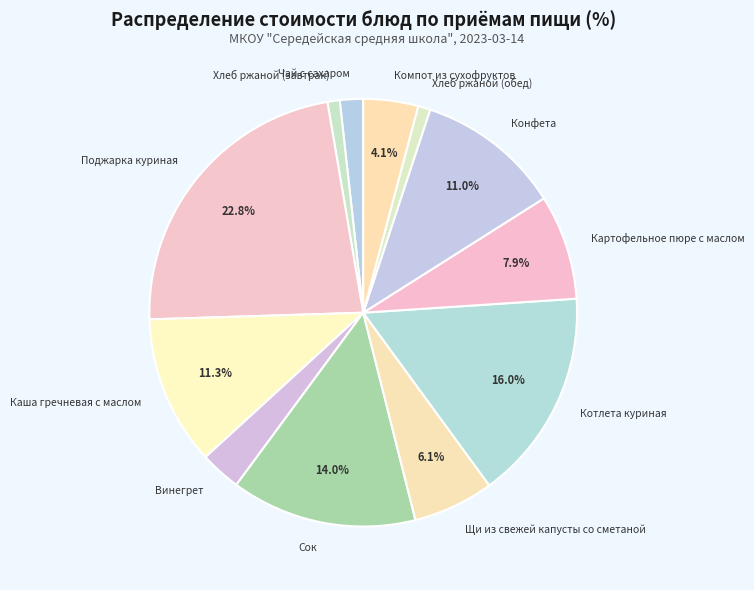

To the nearest percent, what is the difference between the Компот из сухофруктов and Щи из свежей капусты со сметаной slice percentages?

2%